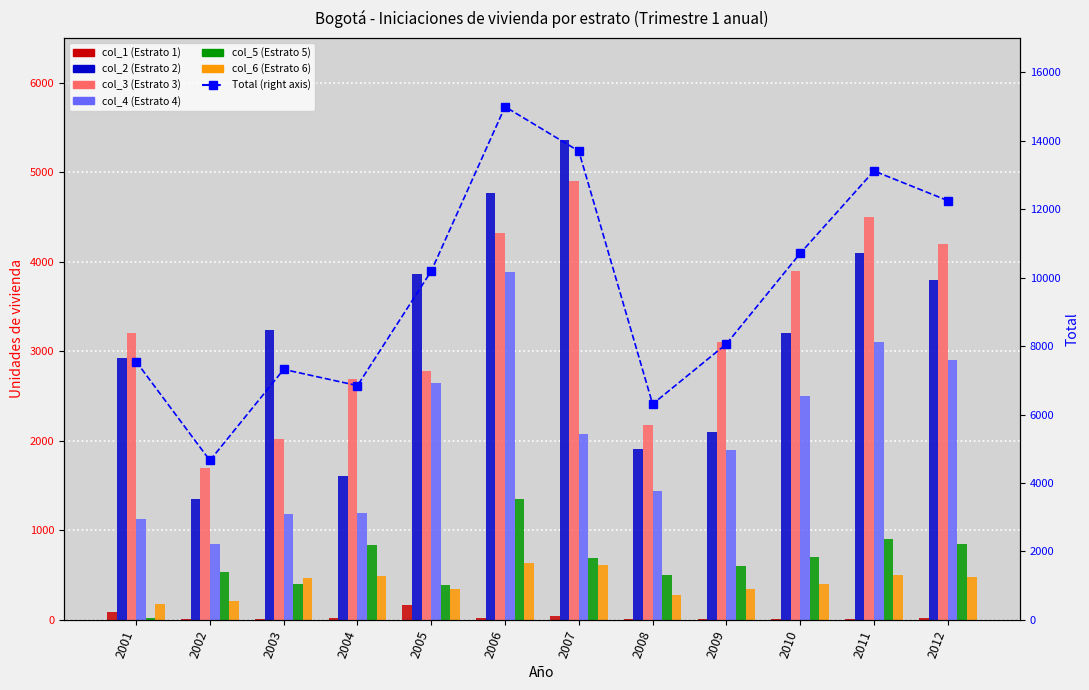

What is the sum of the col_6 (Estrato 6) values at 2012 and 2008?

754